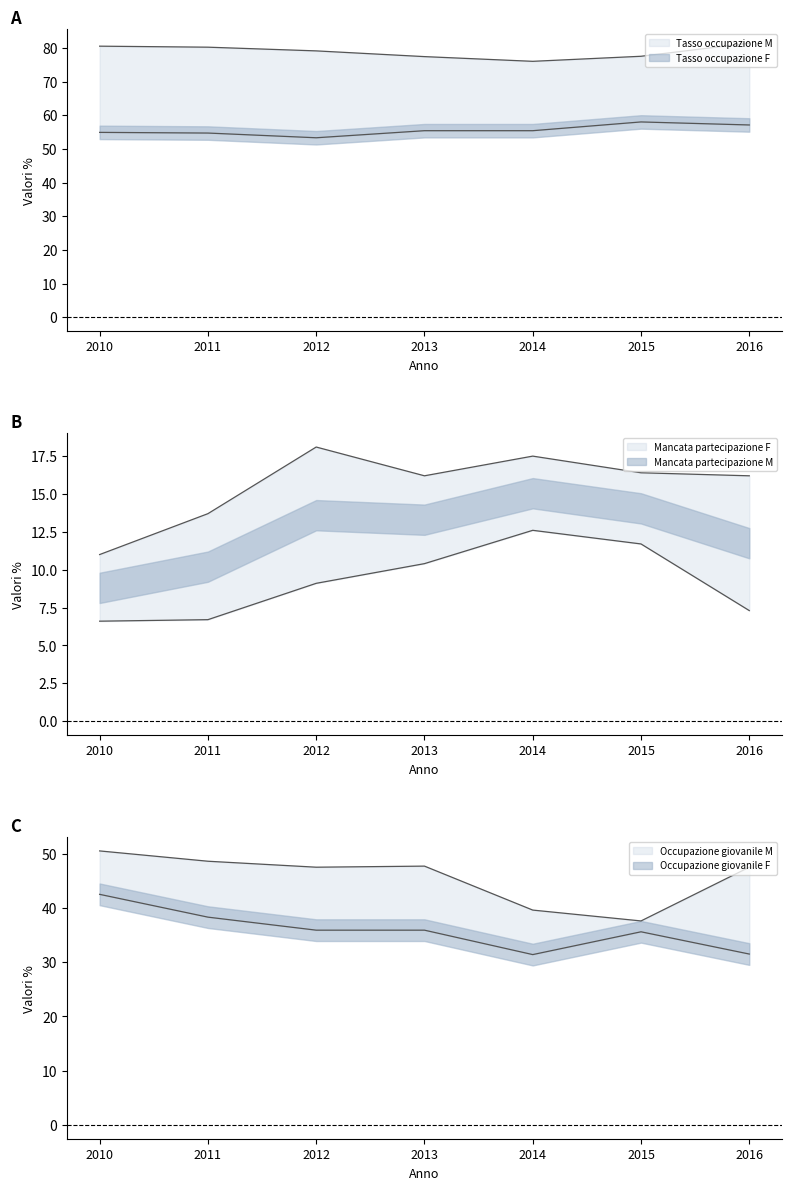

Read the Mancata partecipazione M value at 2014.

12.6